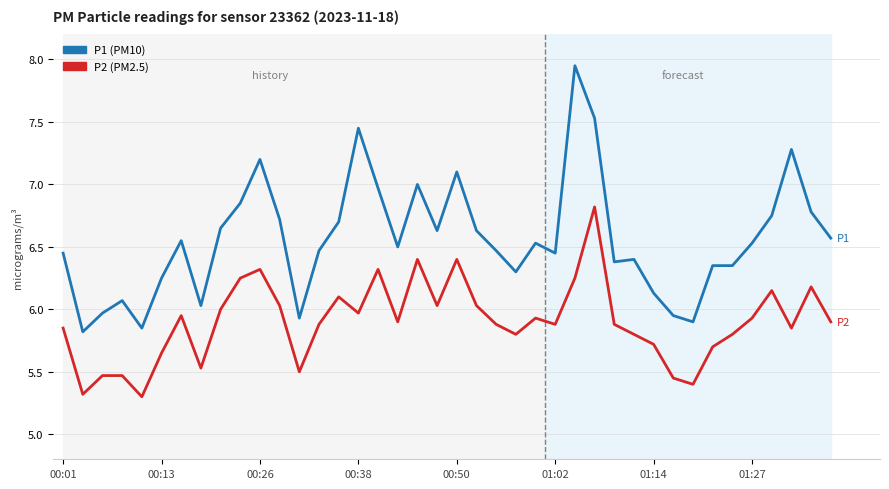

Count the number of categories in the chart.

40